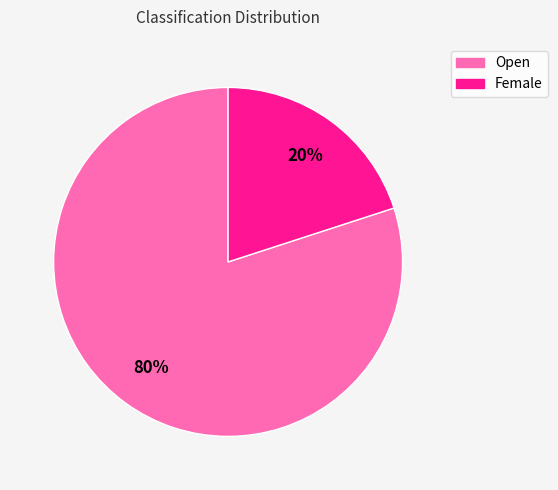

Between Open and Female, which is larger?

Open